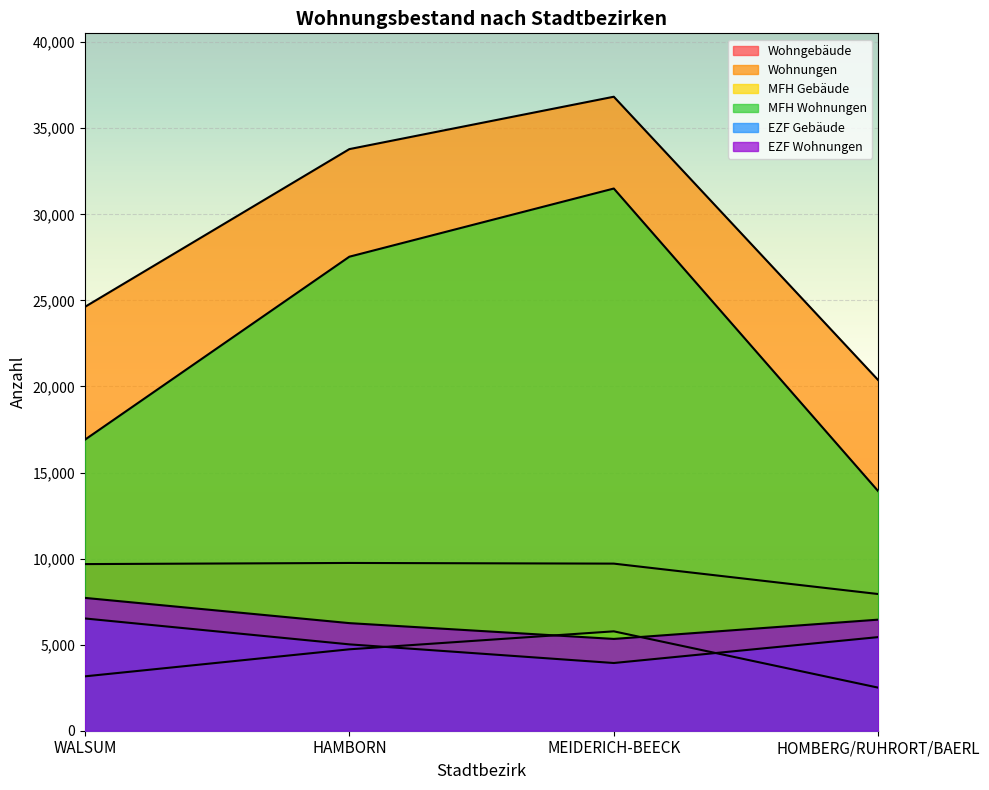

How many categories are shown in the chart?

4